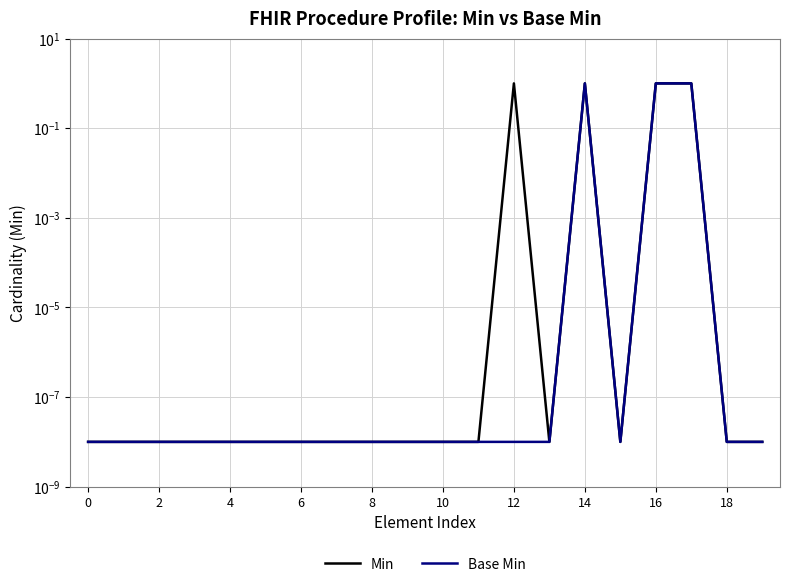

At which category is the sum across all series the highest?

14